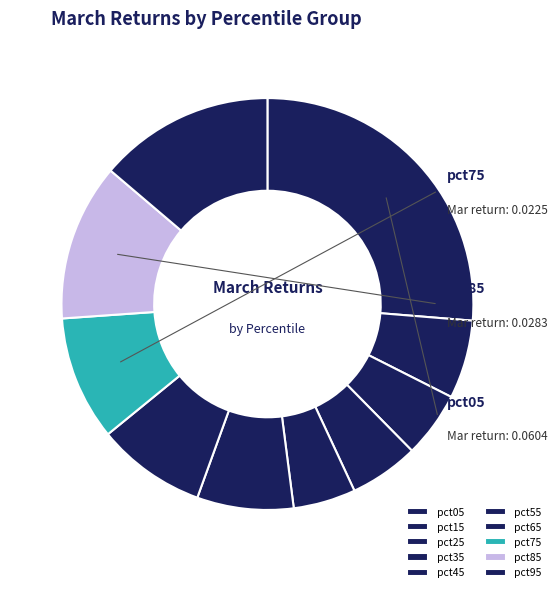

Does pct45 account for over 50% of the chart?

No